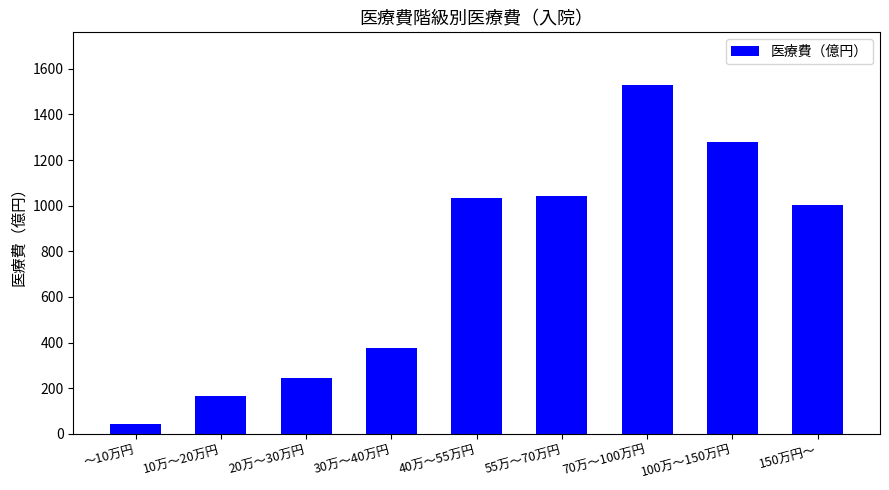

What is the value of the 1st bar from the left?

43.5